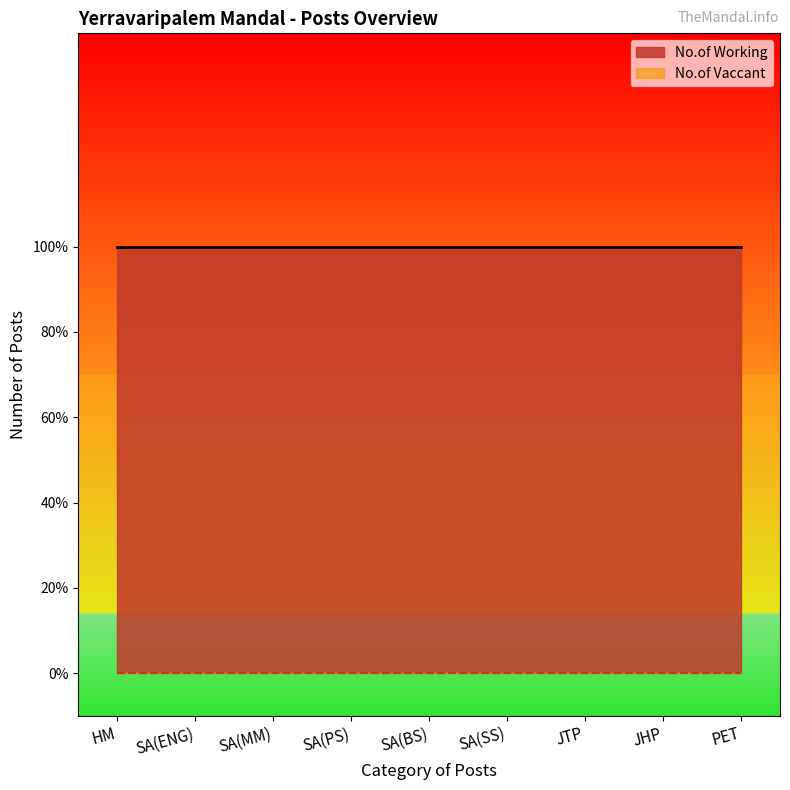

Reading right to left, what are all the values shown in this chart?

No.of Working: 1	1	1	1	1	1	1	1	1
No.of Vaccant: 0	0	0	0	0	0	0	0	0